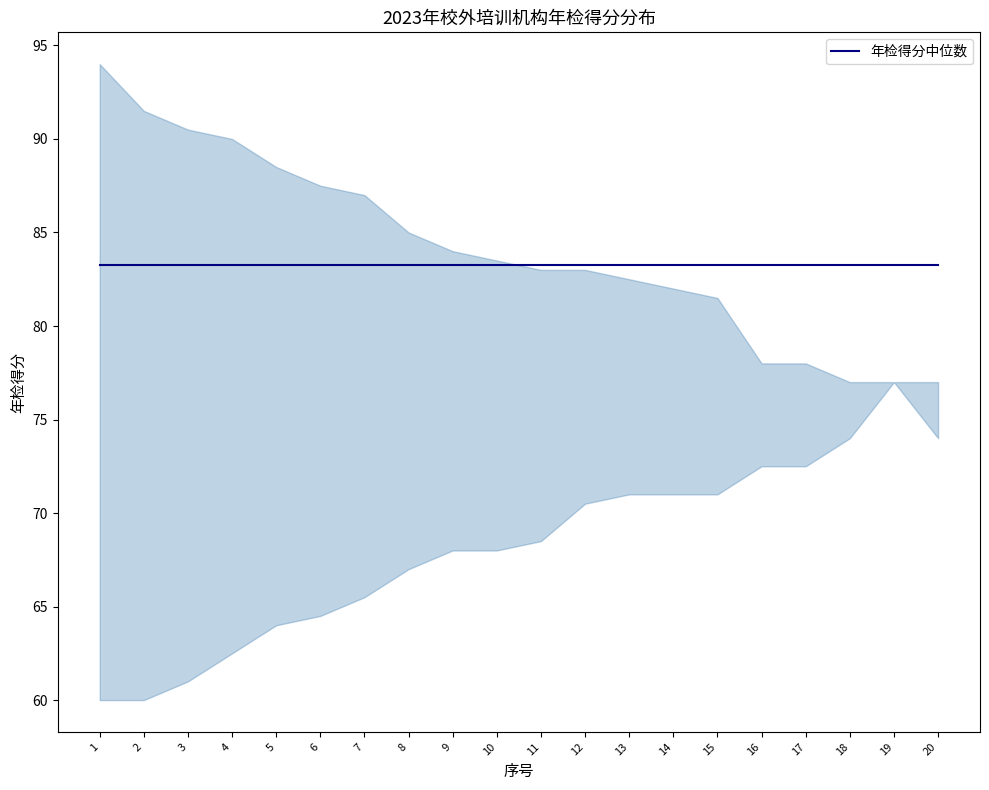

What is the sum of all 年检得分 values?

1677.5